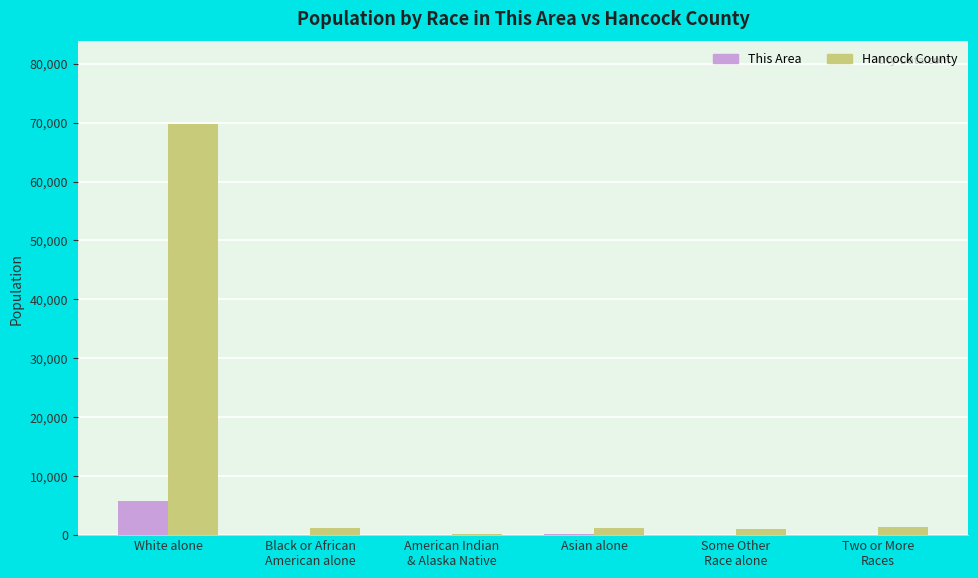

What is the sum of all Hancock County values?

74770